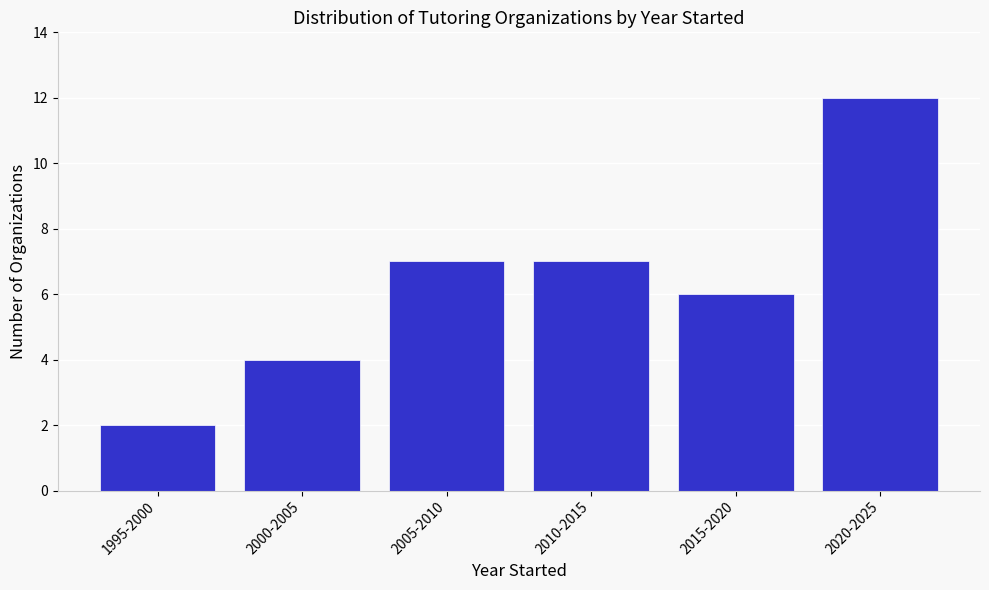

Reading right to left, list all the values displayed in this chart.

12	6	7	7	4	2